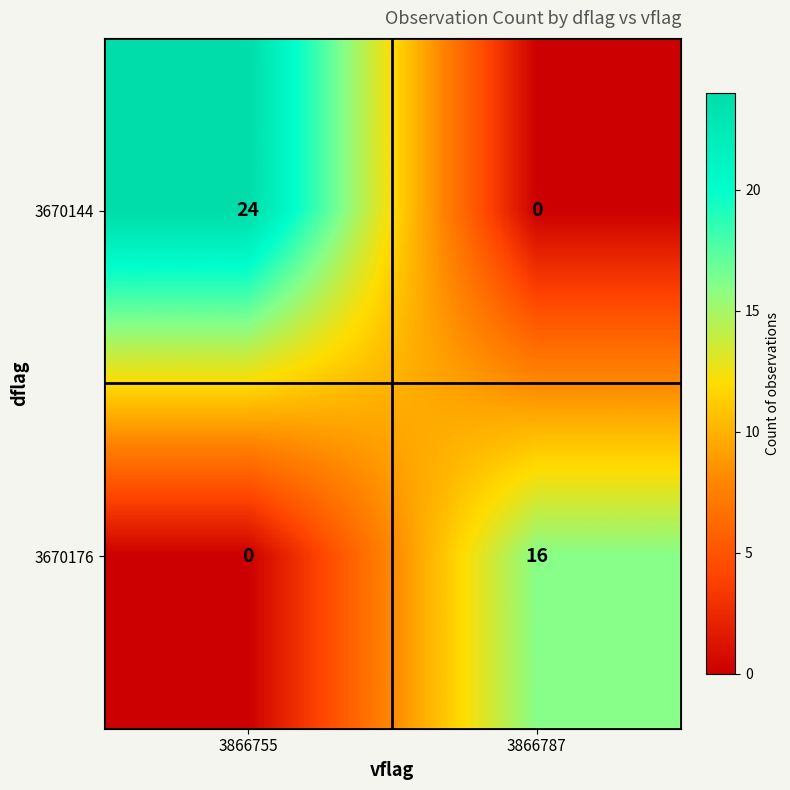

Which series has the largest total across all categories?

3670144